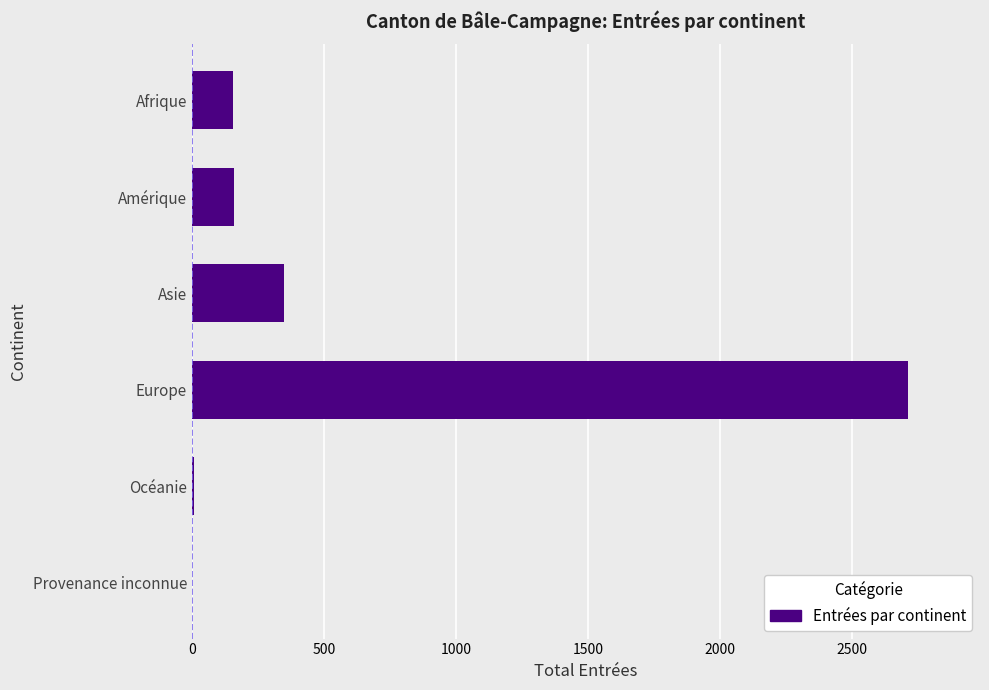

What is the average value?

564